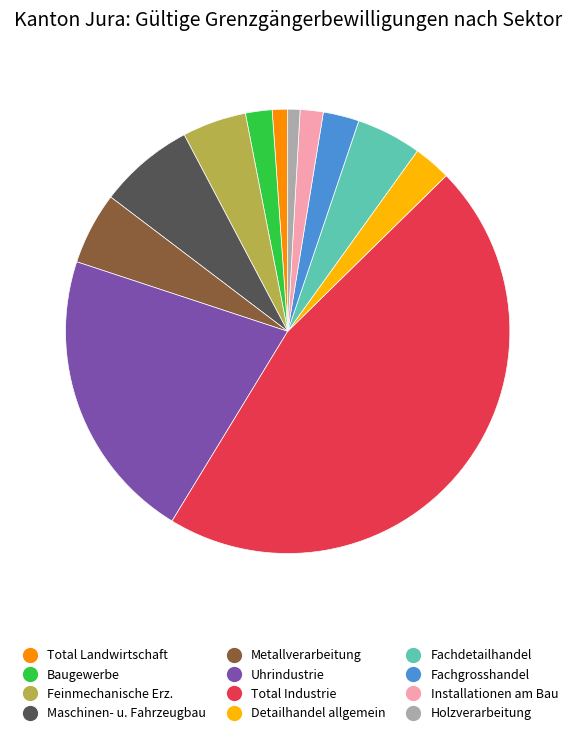

The Metallverarbeitung slice represents 1% of the pie. True or false?

False